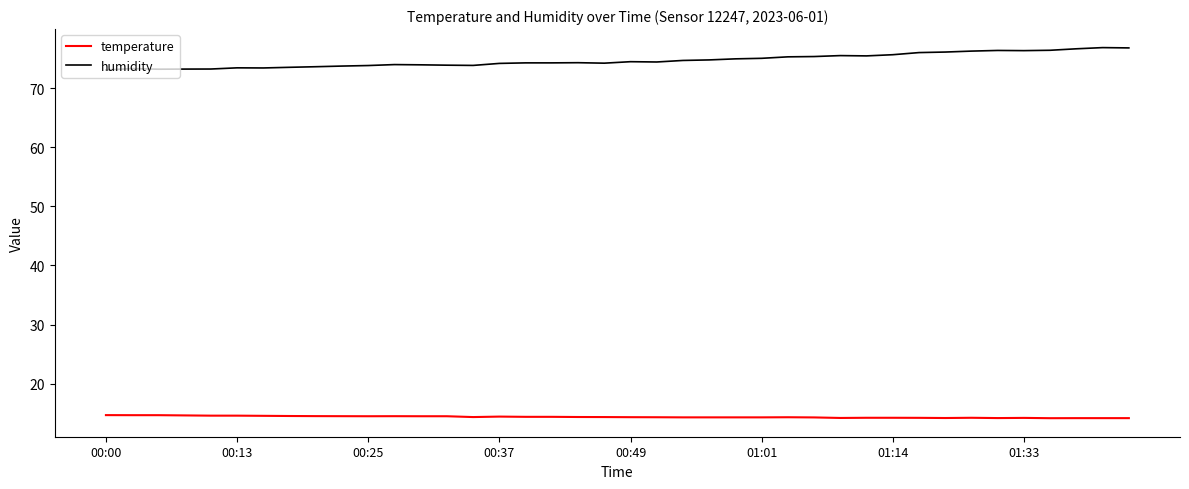

True or false: humidity and temperature cross at least once.

False